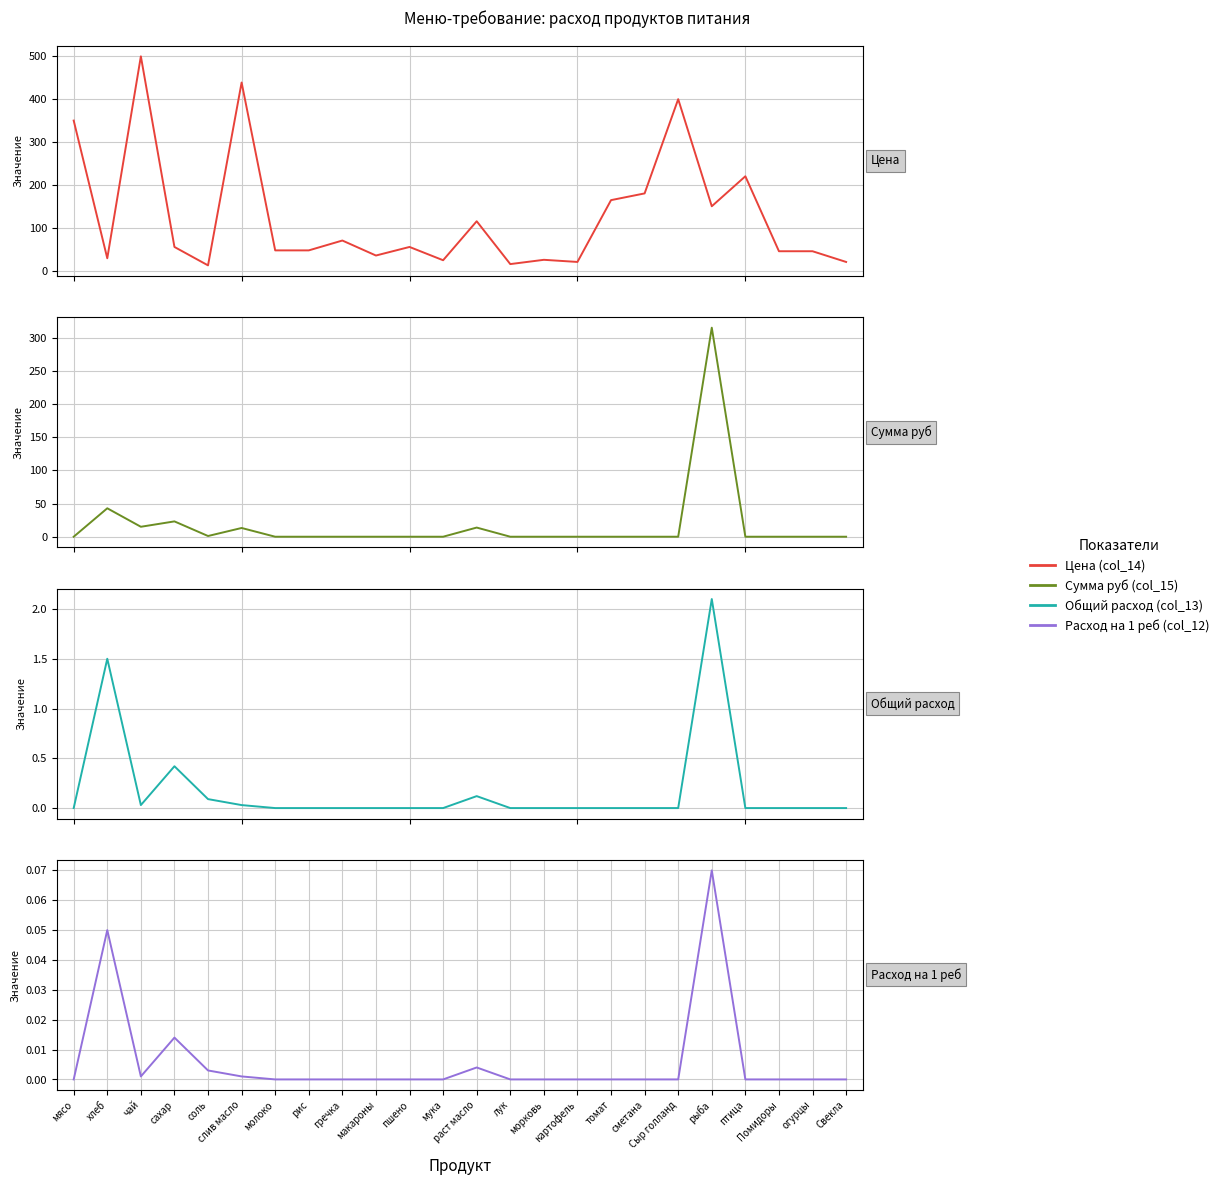

The Общий расход (col_13) series shows -1.0 at пшено. True or false?

False